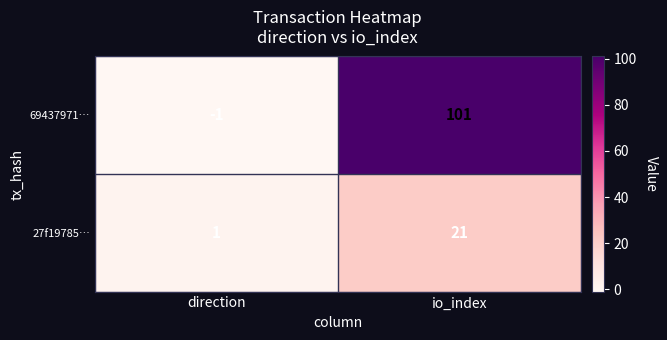

The value of 27f19785… at io_index is 21. True or false?

True